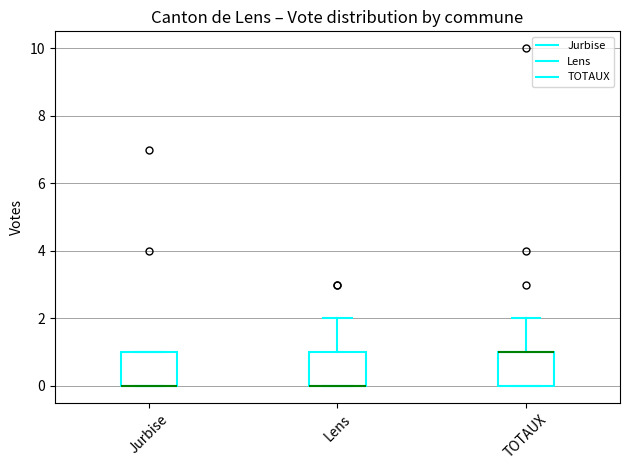

Reading left to right, read every box against the y-axis: the position of its median line, the range the box covers, and the ends of its whiskers. The values are not printed on the chart, so give them approximately, as read against the axis.

Jurbise: median 0 (drawn on the box's lower edge), box 0 to 1, whiskers 0 to 1
Lens: median 0 (drawn on the box's lower edge), box 0 to 1, whiskers 0 to 2
TOTAUX: median 1 (drawn on the box's upper edge), box 0 to 1, whiskers 0 to 2